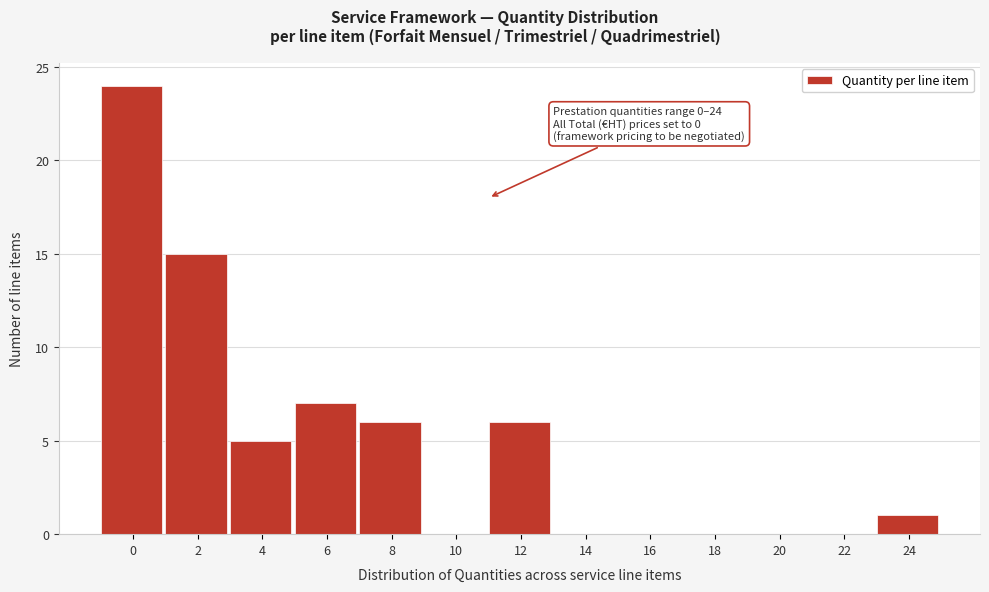

Reading left to right, what are all the values shown in this chart?

0=24	2=15	4=5	6=7	8=6	10=0	12=6	14=0	16=0	18=0	20=0	22=0	24=1